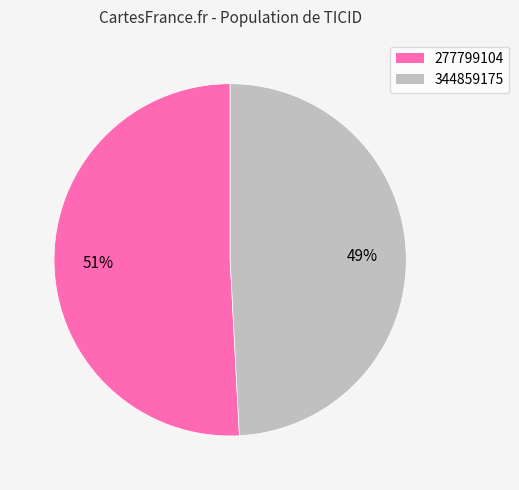

What percentage is the 344859175 slice, to the nearest percent?

49%